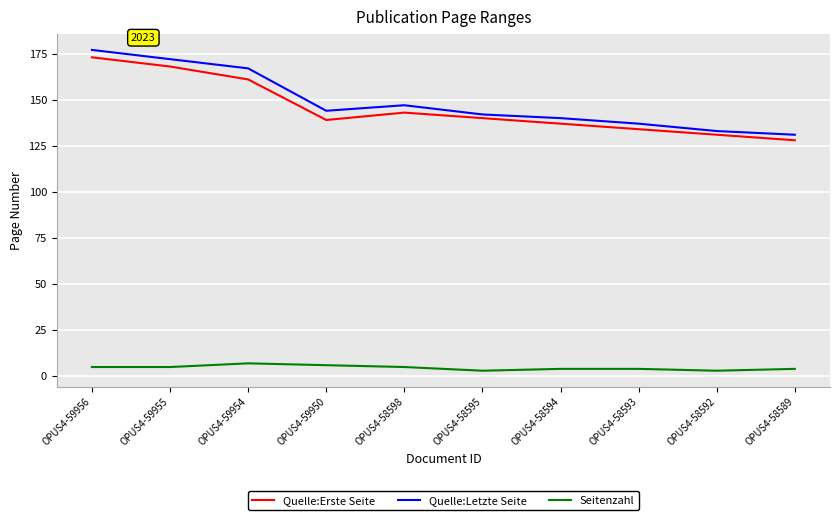

True or false: Quelle:Letzte Seite has a value of 144 at OPUS4-59950.

True